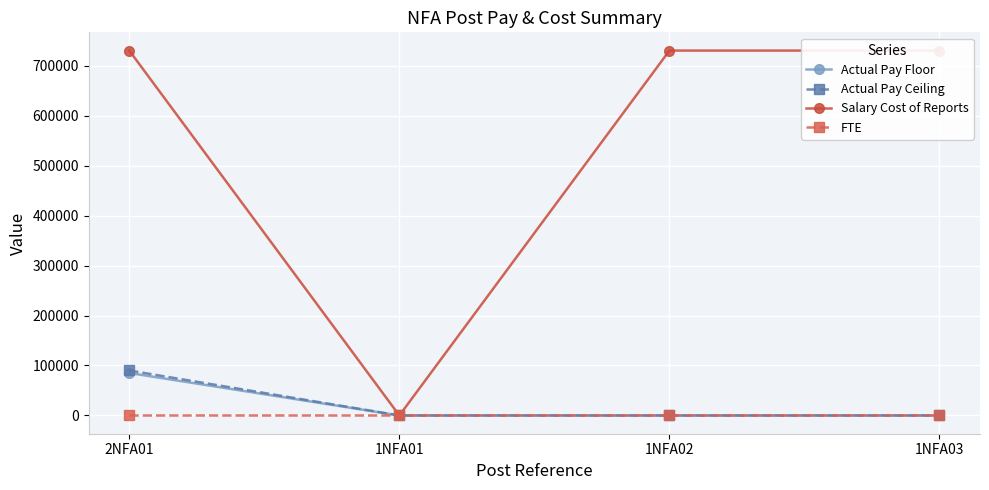

Rank the series at 2NFA01 from lowest to highest value.

FTE, Actual Pay Floor, Actual Pay Ceiling, Salary Cost of Reports